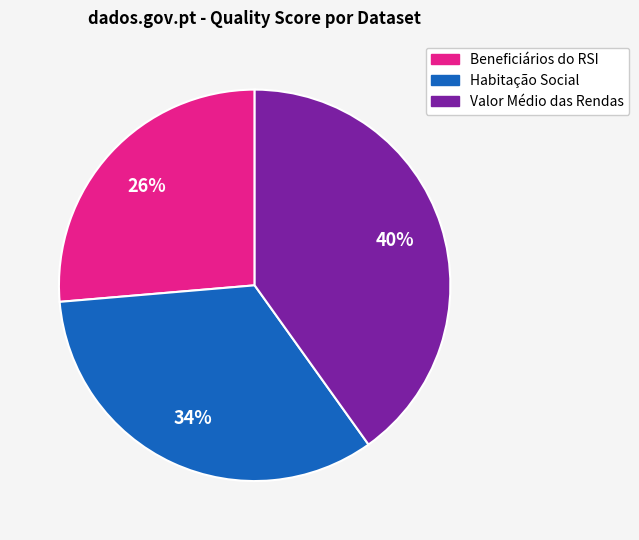

Which category has the smallest portion of the pie?

Beneficiários do RSI